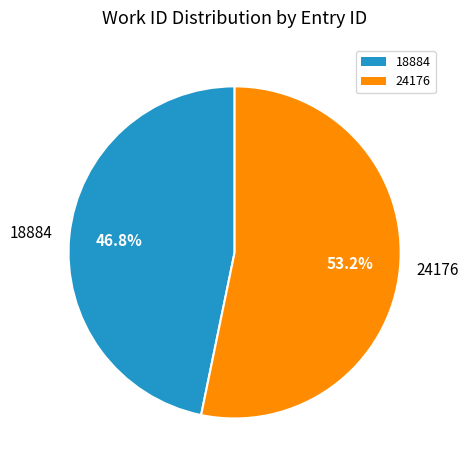

Is it true that 18884 is 38% of the pie?

False